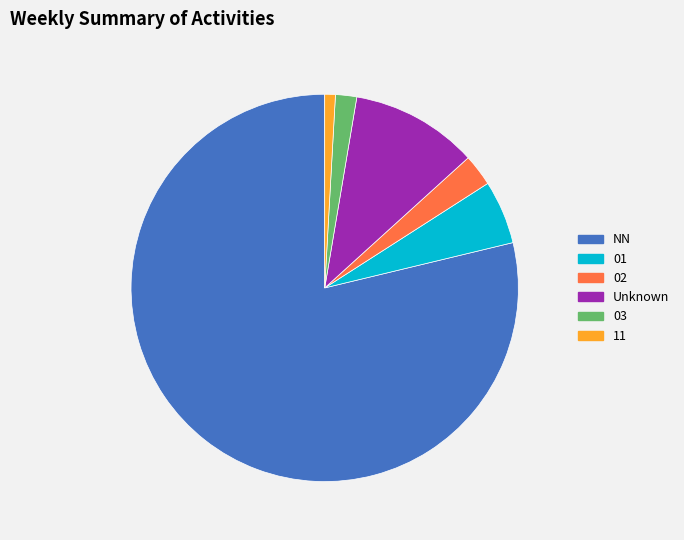

Do NN and Unknown together represent more than half of the pie?

Yes